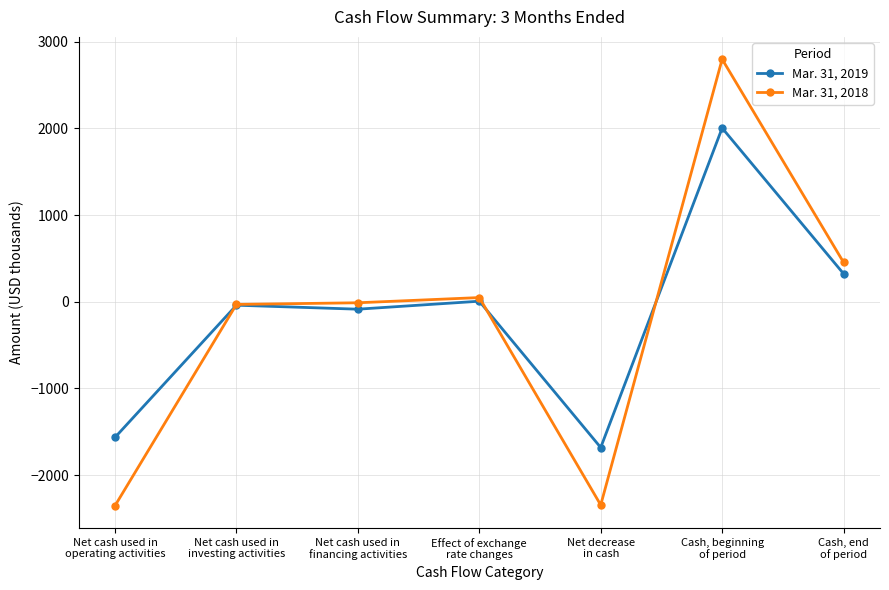

List the series in order of their overall mean, lowest first.

Mar. 31, 2018, Mar. 31, 2019